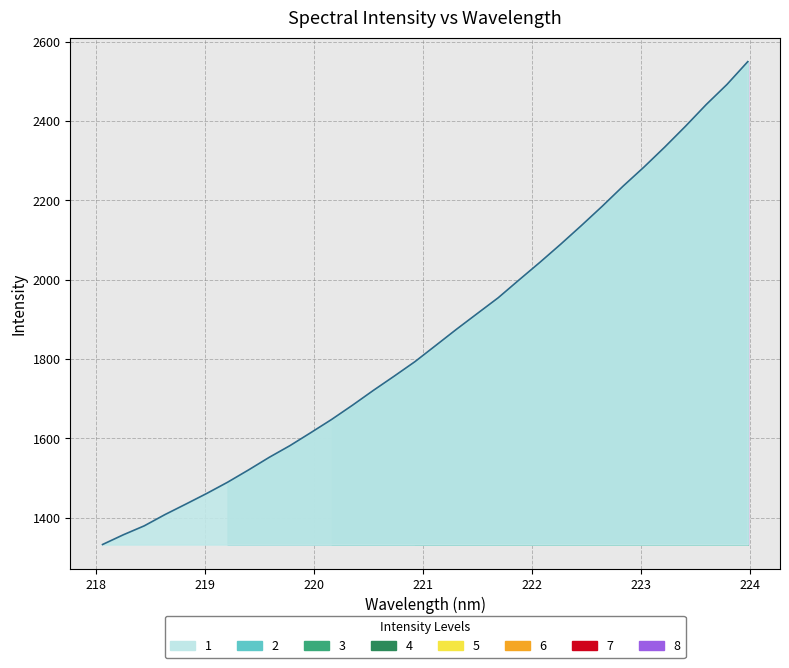

How many data points are less than 1834?

16